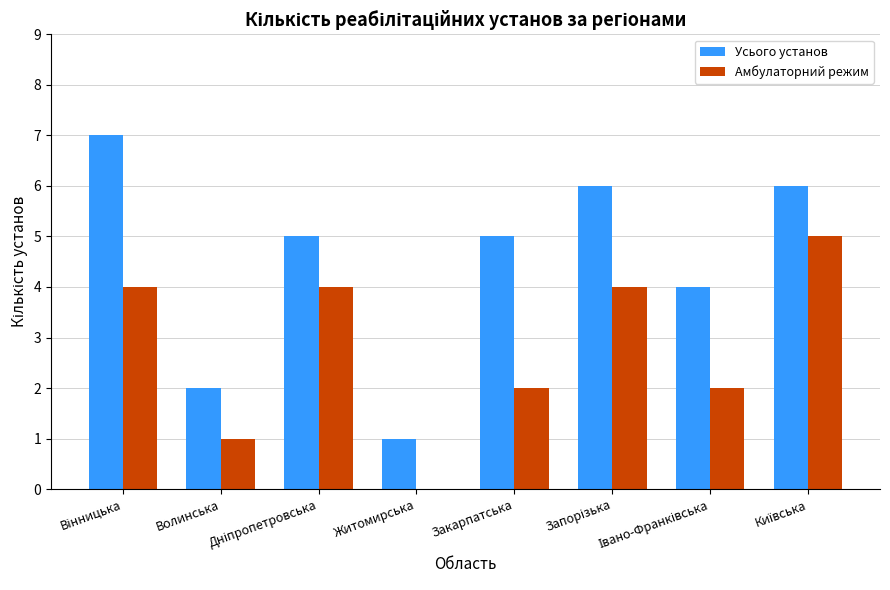

Reading left to right, list all the values displayed in this chart.

Усього установ: 7	2	5	1	5	6	4	6
Амбулаторний режим: 4	1	4	0	2	4	2	5